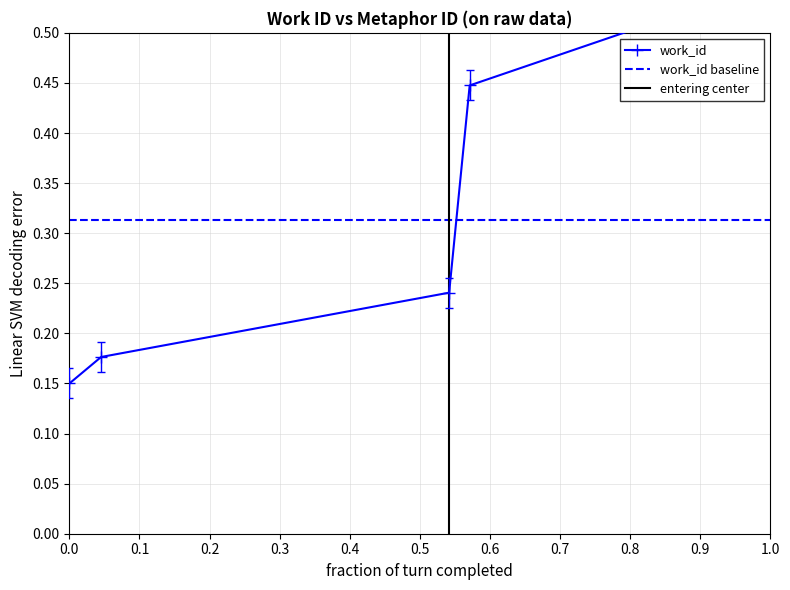

What is the average value?

0.3